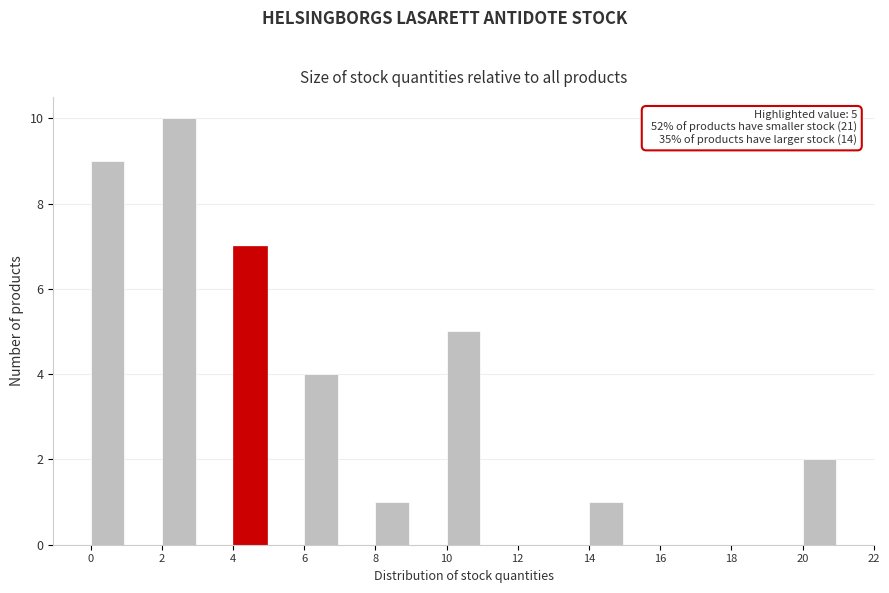

Over which range of the x-axis is the bar tallest?

2 to 4